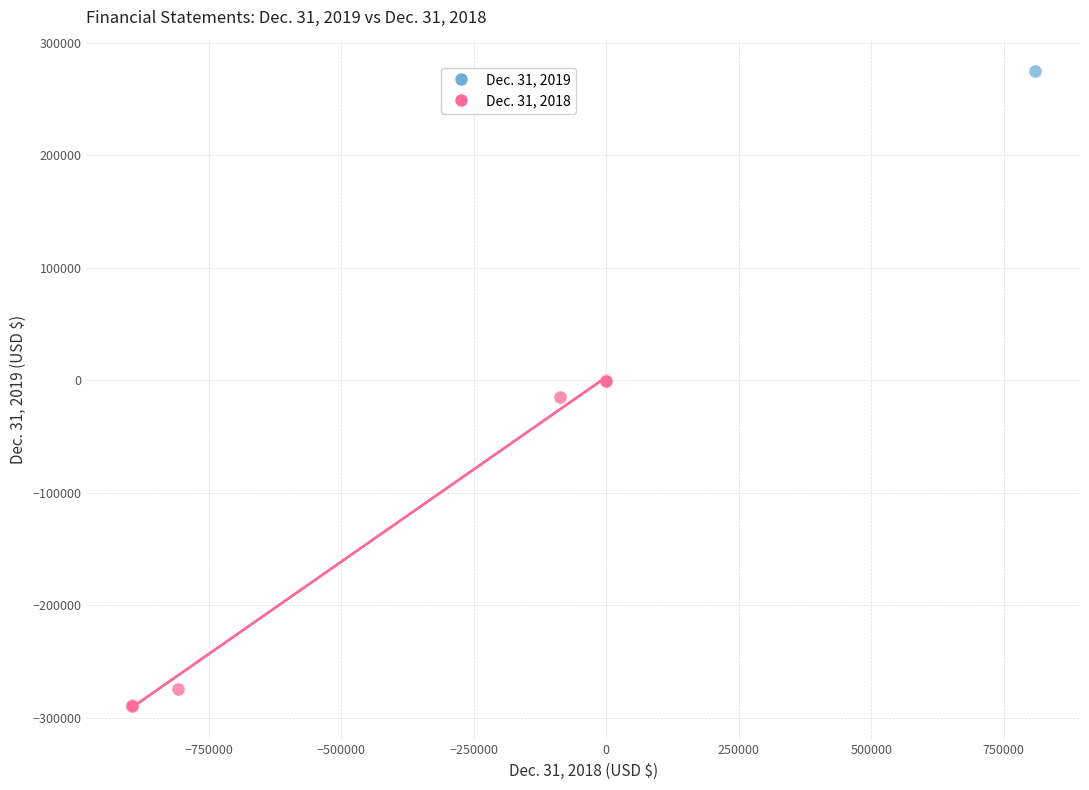

What are all the series names shown in the legend?

Dec. 31, 2019, Dec. 31, 2018